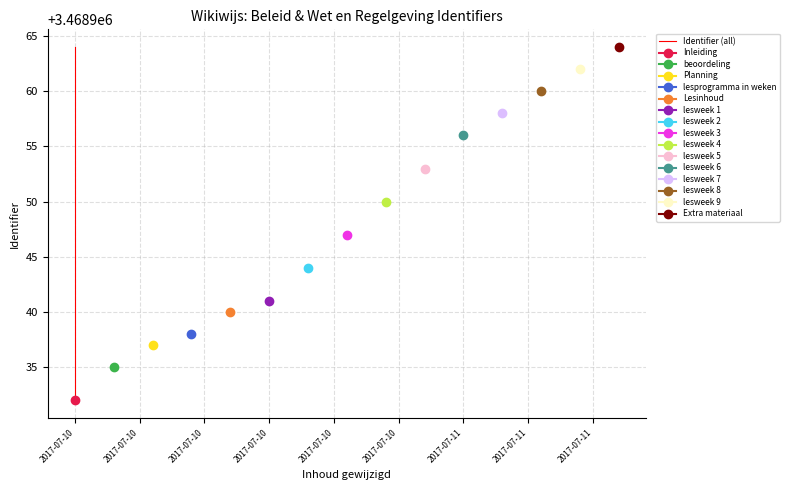

What is the difference between the maximum and minimum values?

32